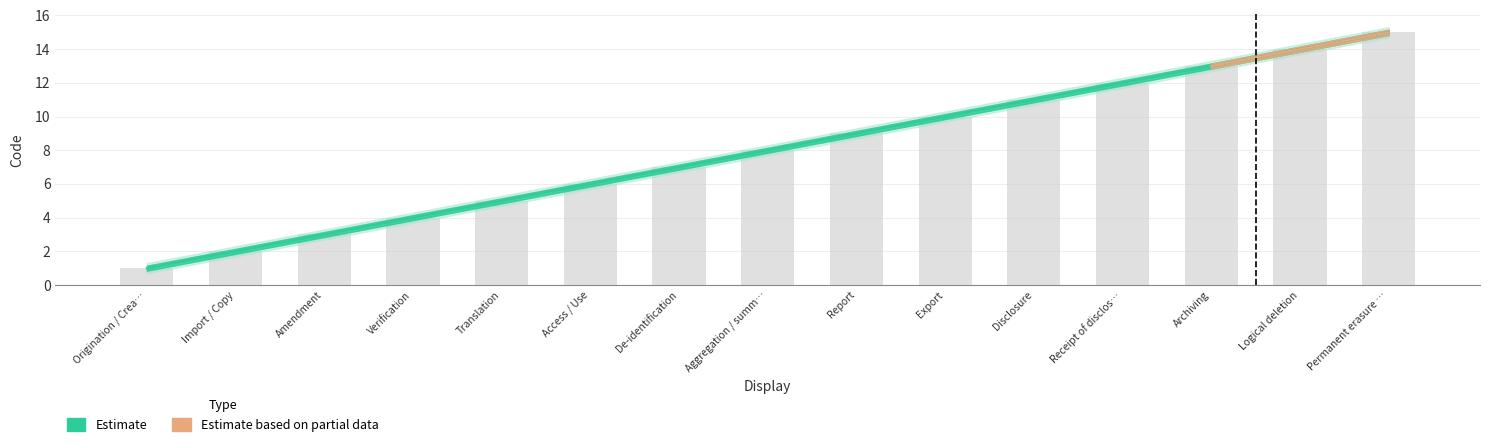

How many data points in Code are above 8?

7